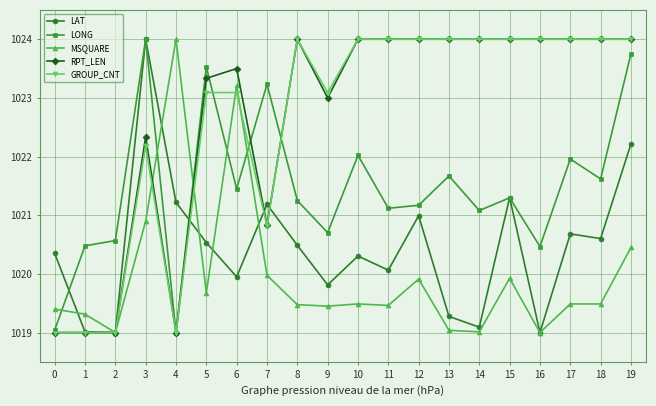

What is the minimum value shown in the chart?

1019.0